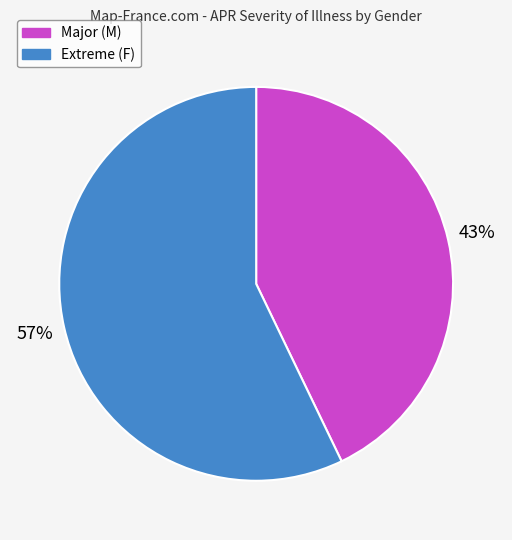

Between Extreme (F) and Major (M), which is larger?

Extreme (F)